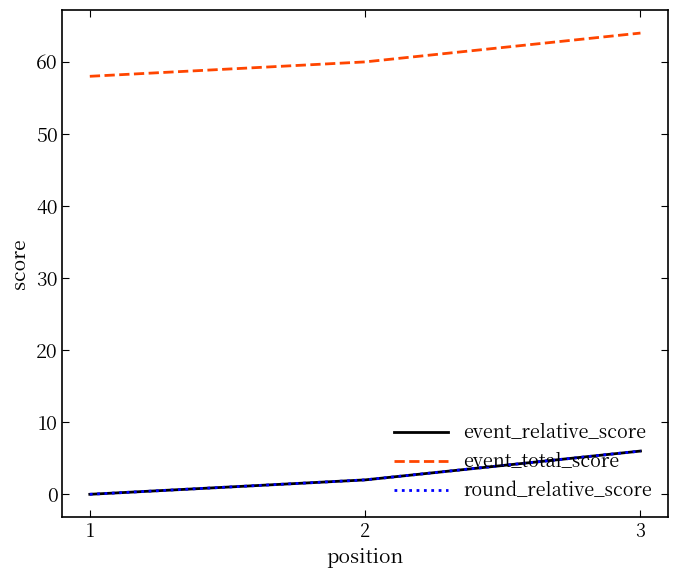

Reading left to right, what are all the values shown in this chart?

event_relative_score: 1=0	2=2	3=6
event_total_score: 1=58	2=60	3=64
round_relative_score: 1=0	2=2	3=6